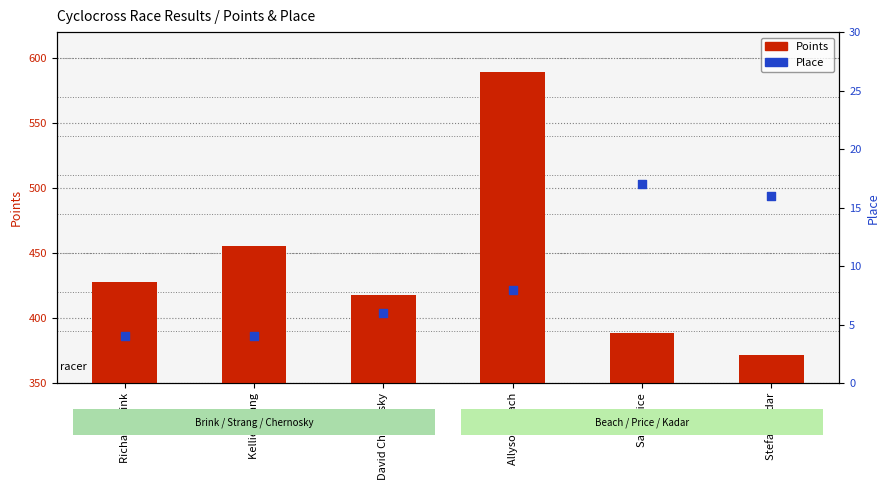

Is the value of Points at David Chernosky greater than the value of Place at Richard Brink?

Yes